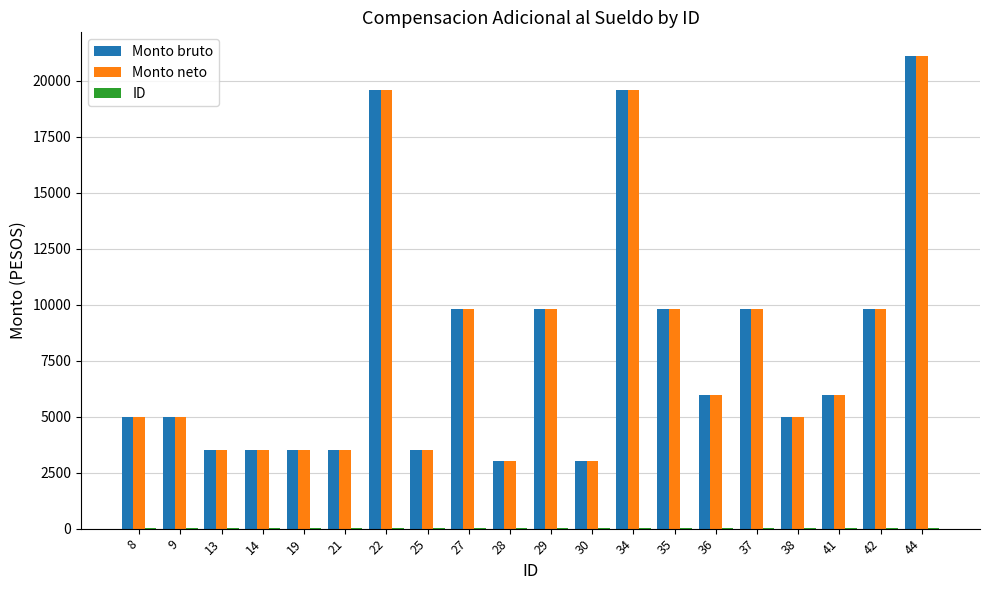

How many groups of bars are there?

20